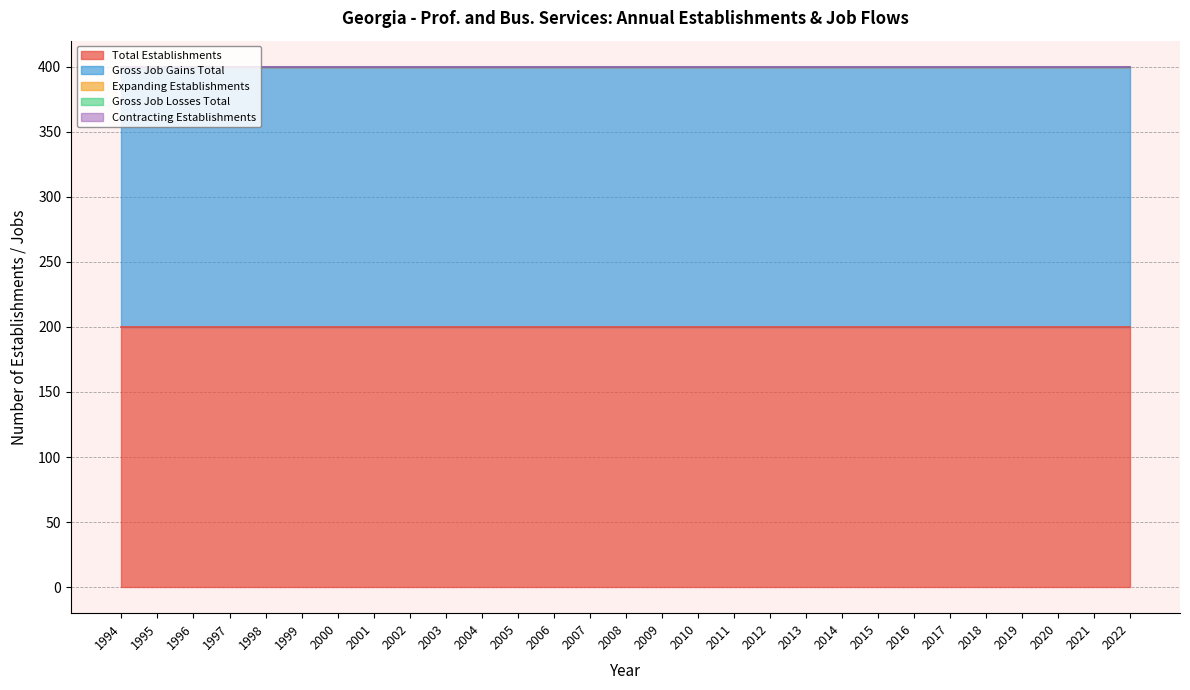

List the series in order of their peak value, highest first.

Total Establishments, Gross Job Gains Total, Expanding Establishments, Gross Job Losses Total, Contracting Establishments